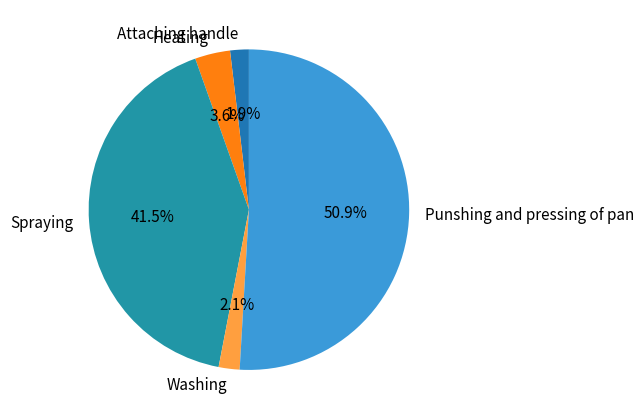

To the nearest percent, what is the average slice percentage?

20%